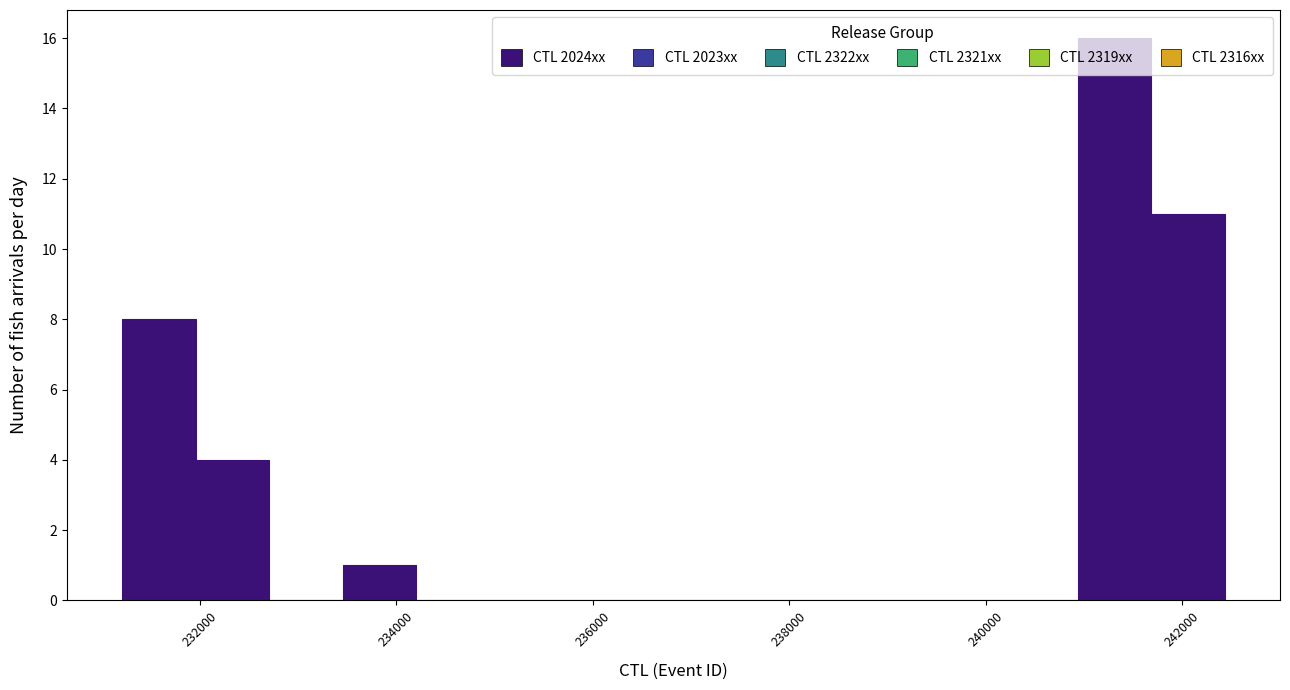

Around what value on the x-axis is the tallest bar? Give the approximate position of its centre, as read against the axis.

241400